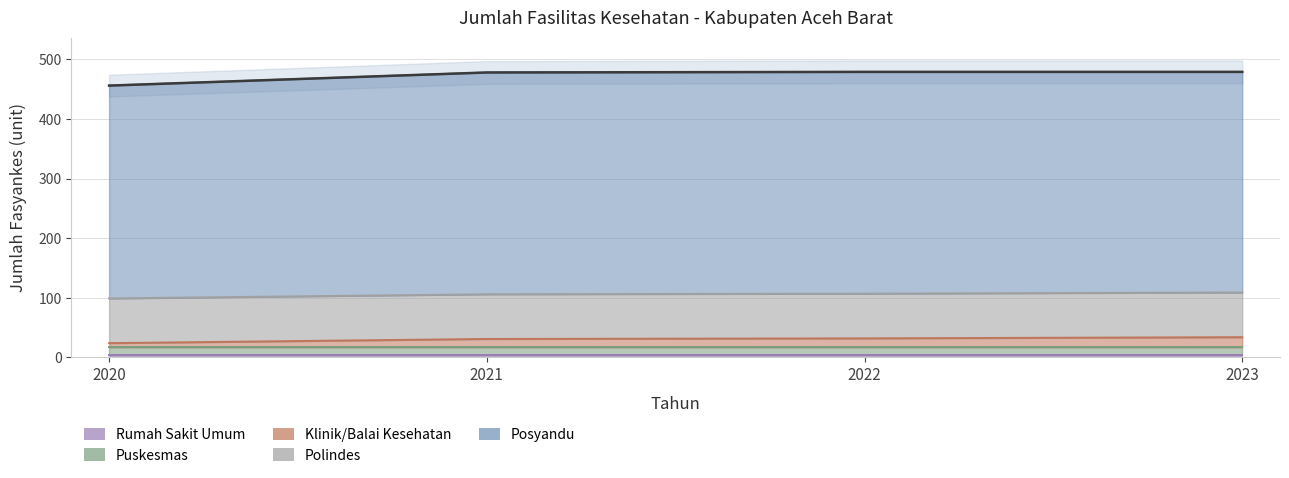

What is the minimum value shown in the chart?

4